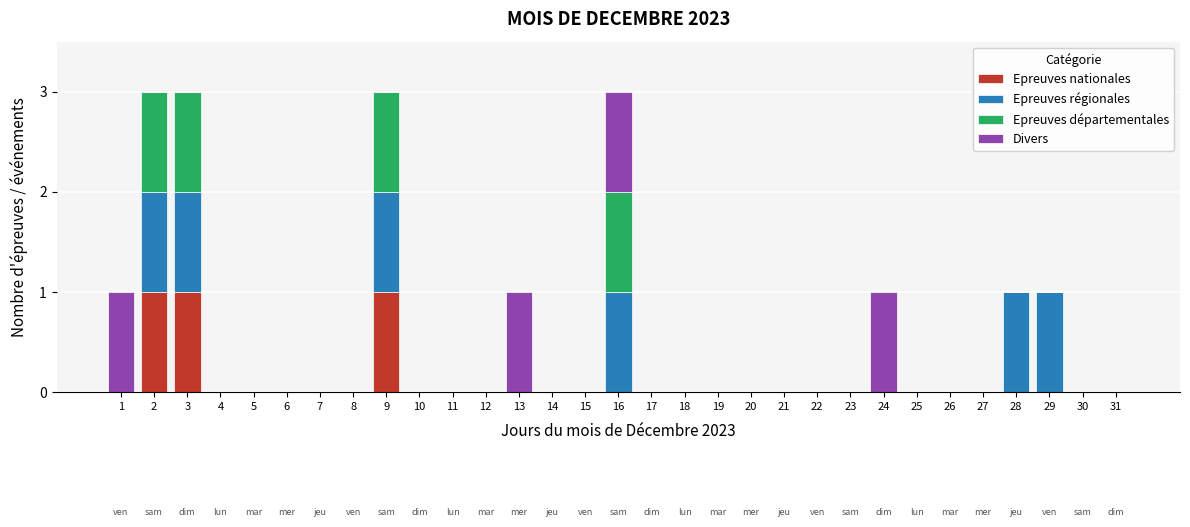

What is the total value across all series at 3?

3